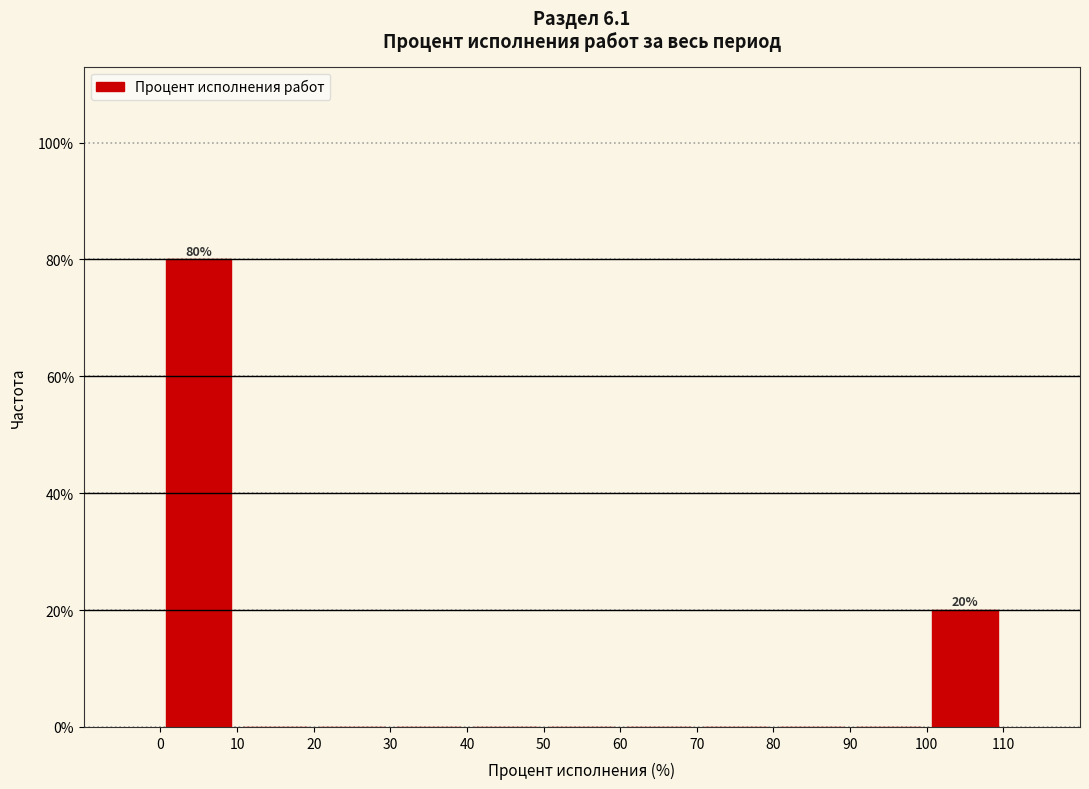

Which range on the x-axis has the tallest bar?

0 to 10